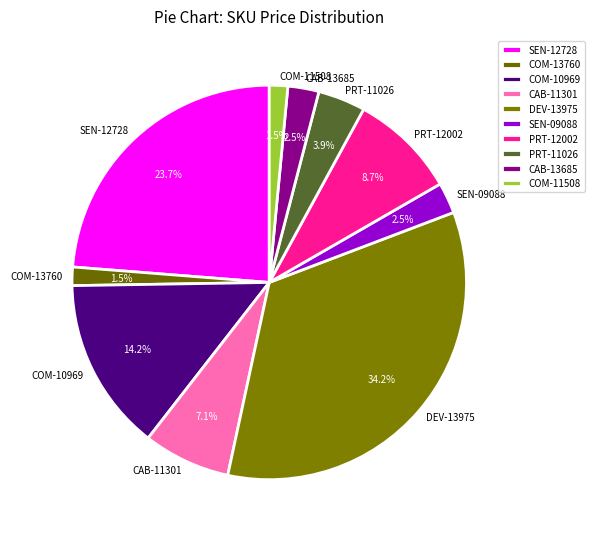

Is SEN-09088 the majority of the pie?

No